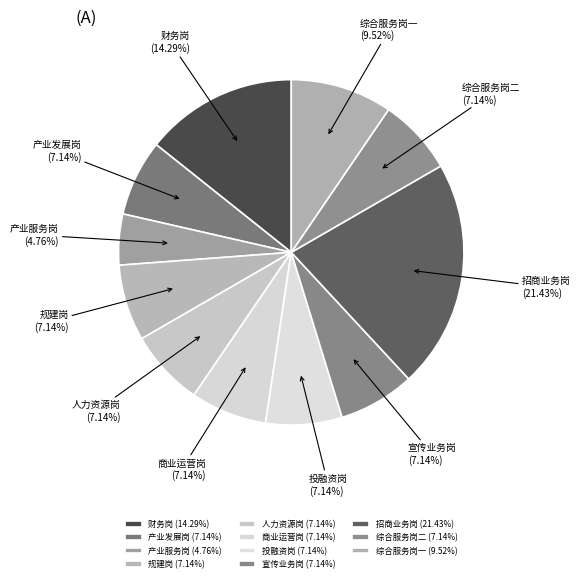

Do 商业运营岗 and 财务岗 together represent more than half of the pie?

No